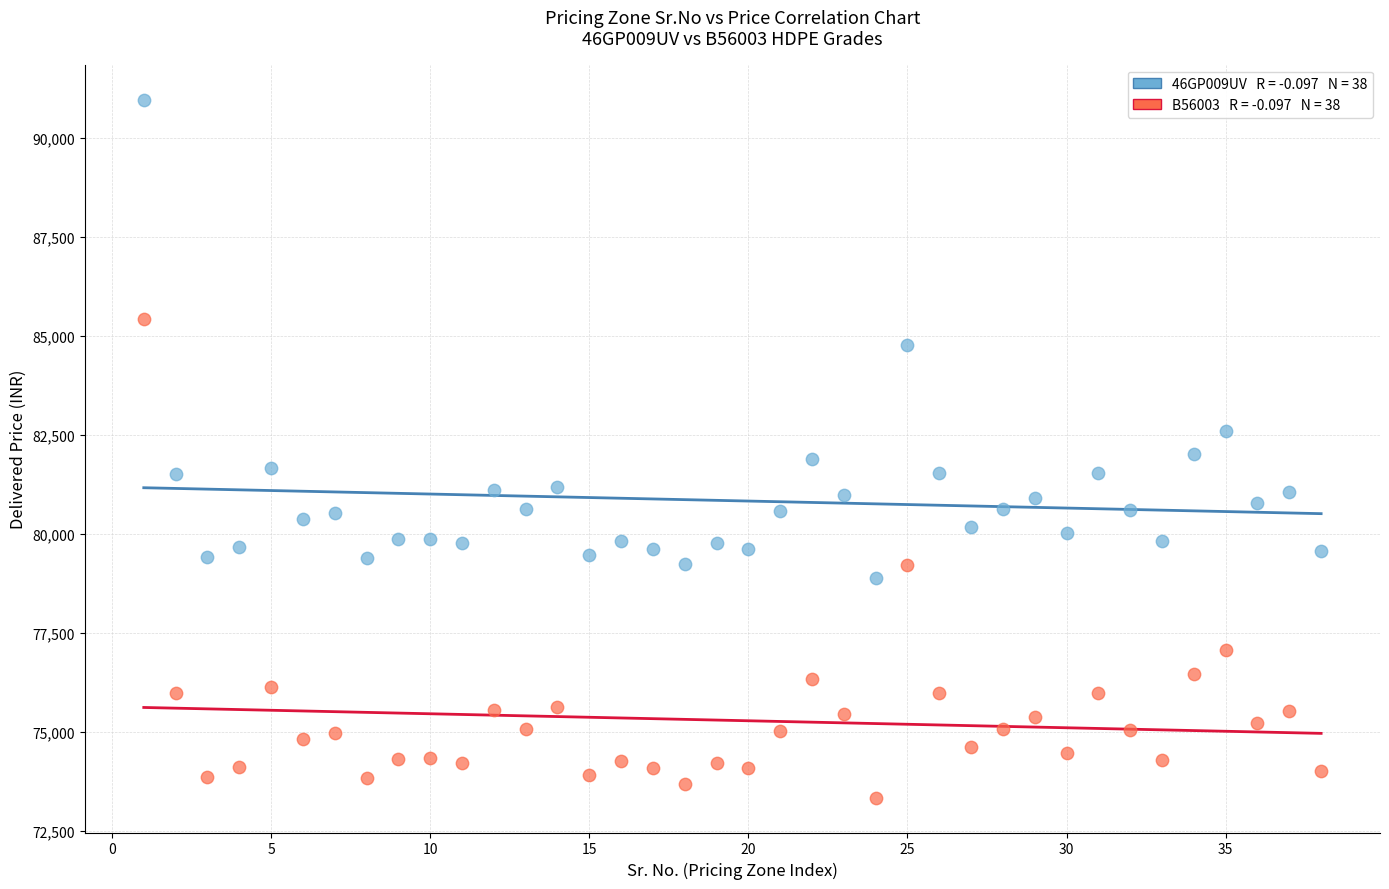

Across all data points, what is the range of X values (max minus min)?

37